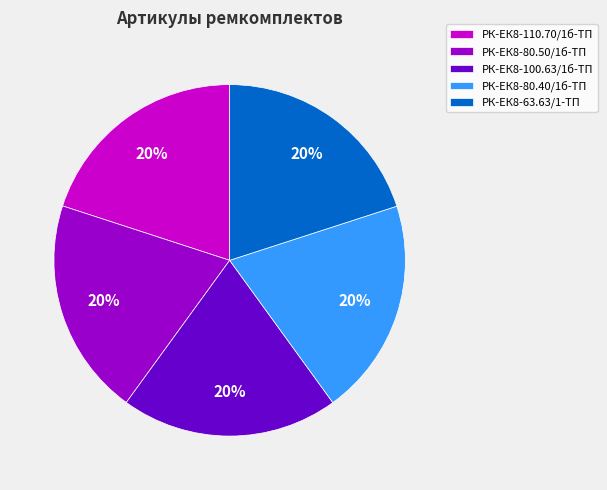

What percentage is the РК-ЕК8-100.63/1б-ТП slice, to the nearest percent?

20%